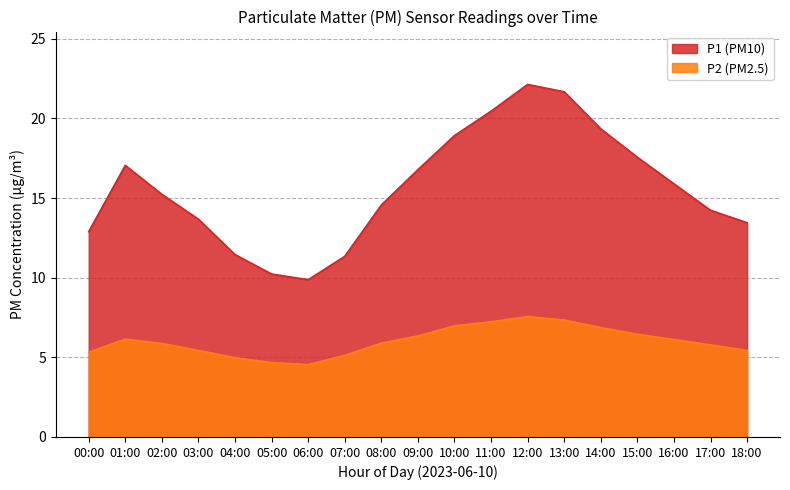

What is the sum of all P1 values?

296.7